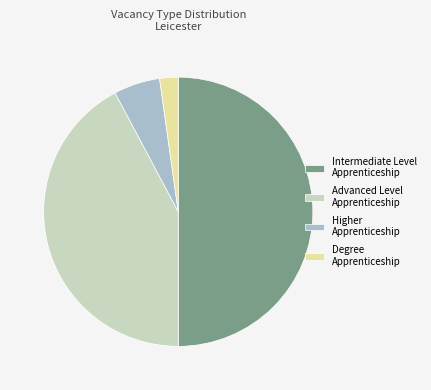

Approximately how many times larger is the value at Higher Apprenticeship compared to Degree Apprenticeship?

2.5